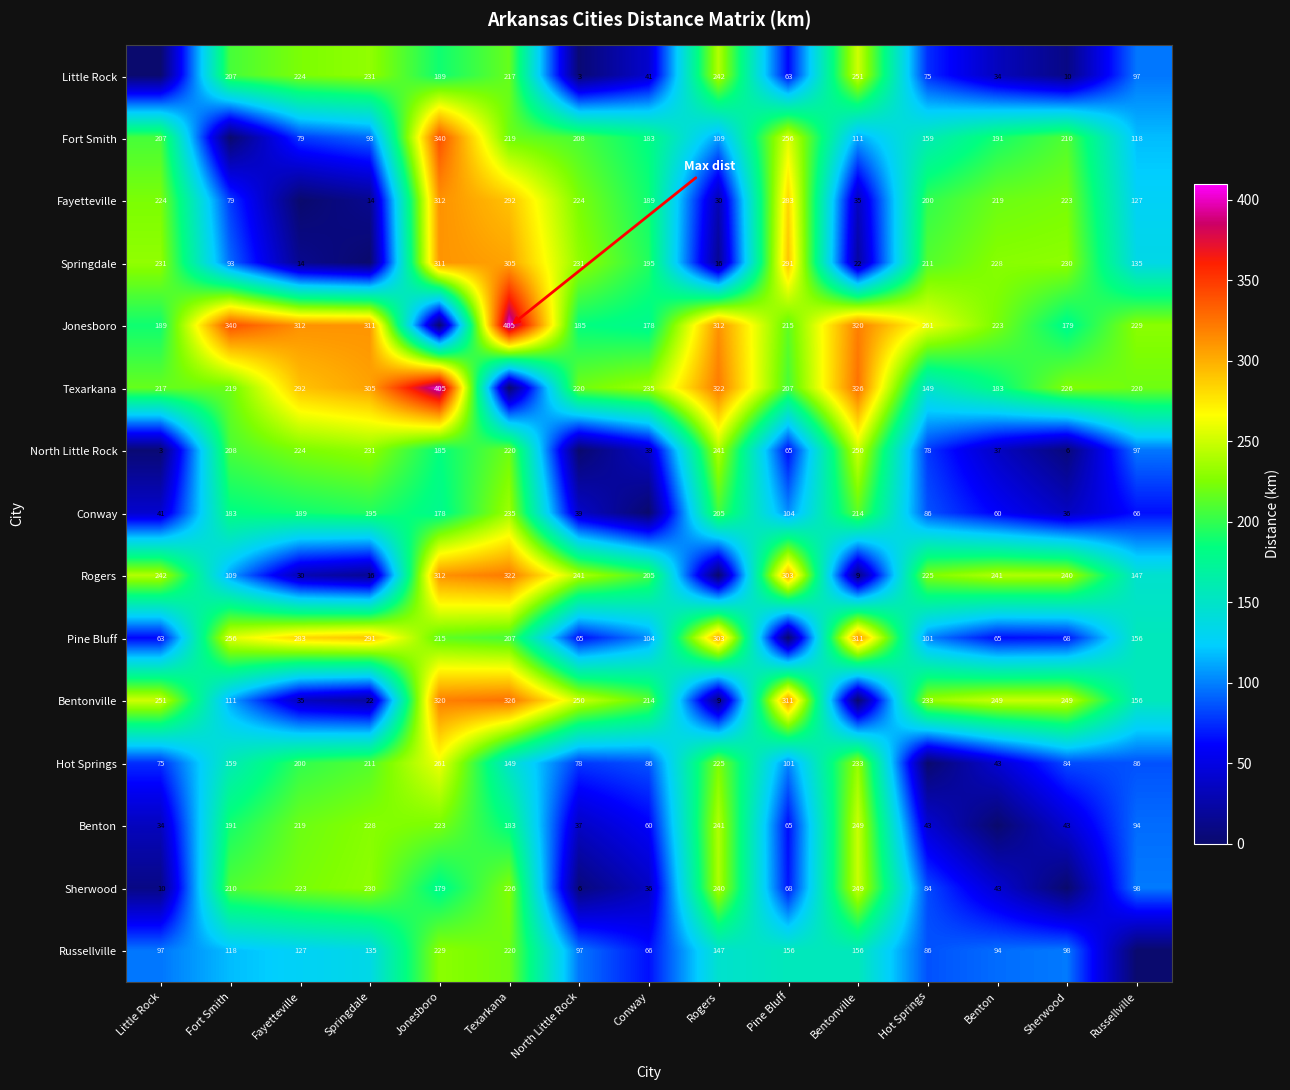

Count the number of categories in the chart.

15